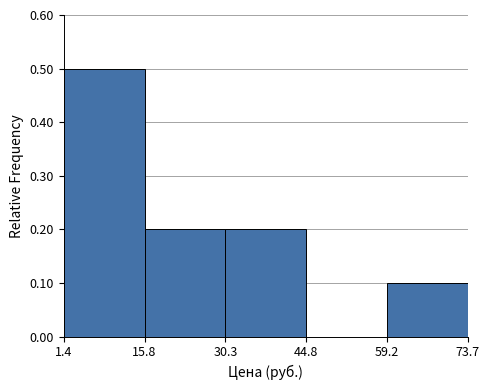

Reading left to right, list every bar in this chart as the range it spans on the x-axis followed by its height. The values are not printed on the chart, so give them approximately, as read against the axis.

1.4 to 15.8: 0.5
15.8 to 30.3: 0.2
30.3 to 44.8: 0.2
44.8 to 59.2: 0
59.2 to 73.7: 0.1